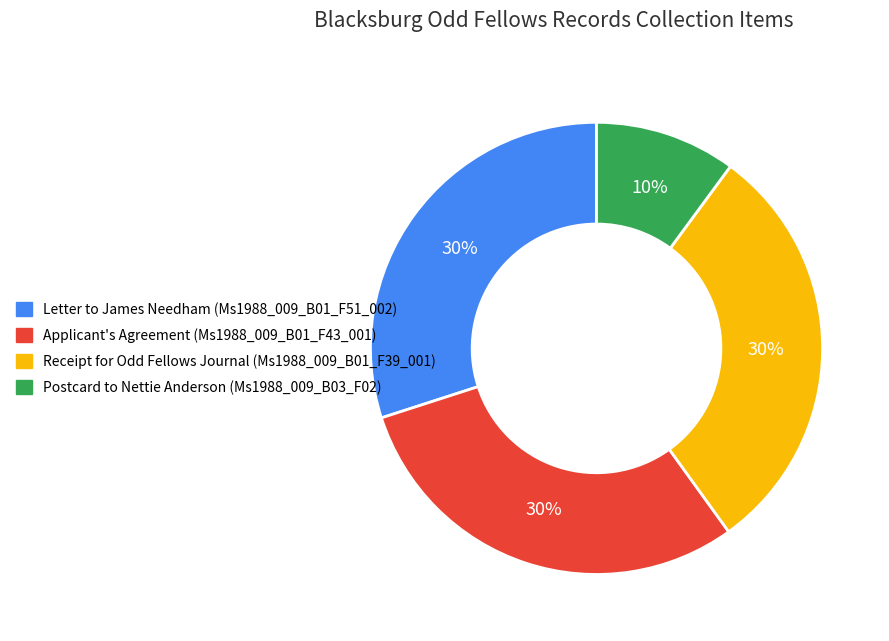

How many slices are in this pie chart?

4